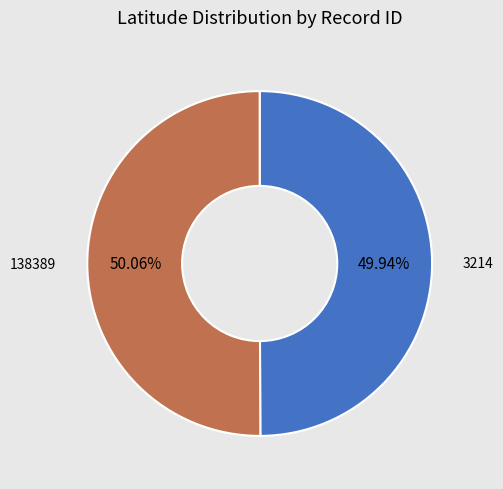

Does any single category account for the majority?

Yes